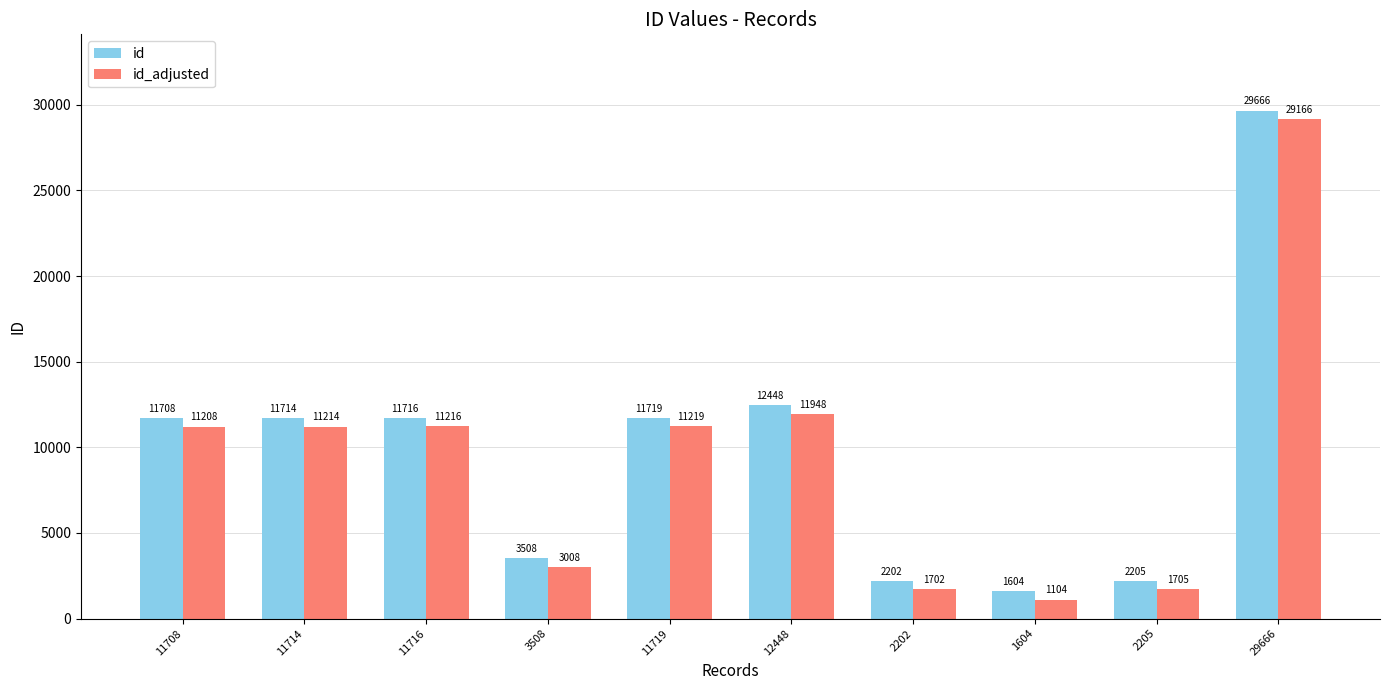

True or false: id has a value of 11719 at 11719.

True